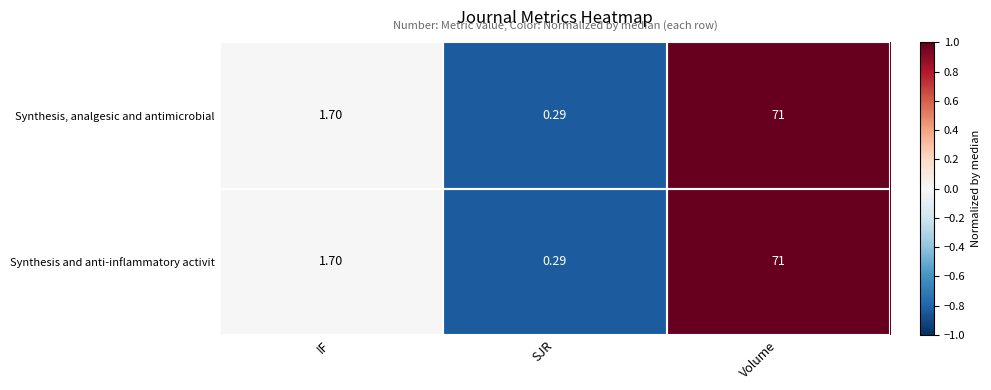

At which category is the sum across all series the highest?

Volume